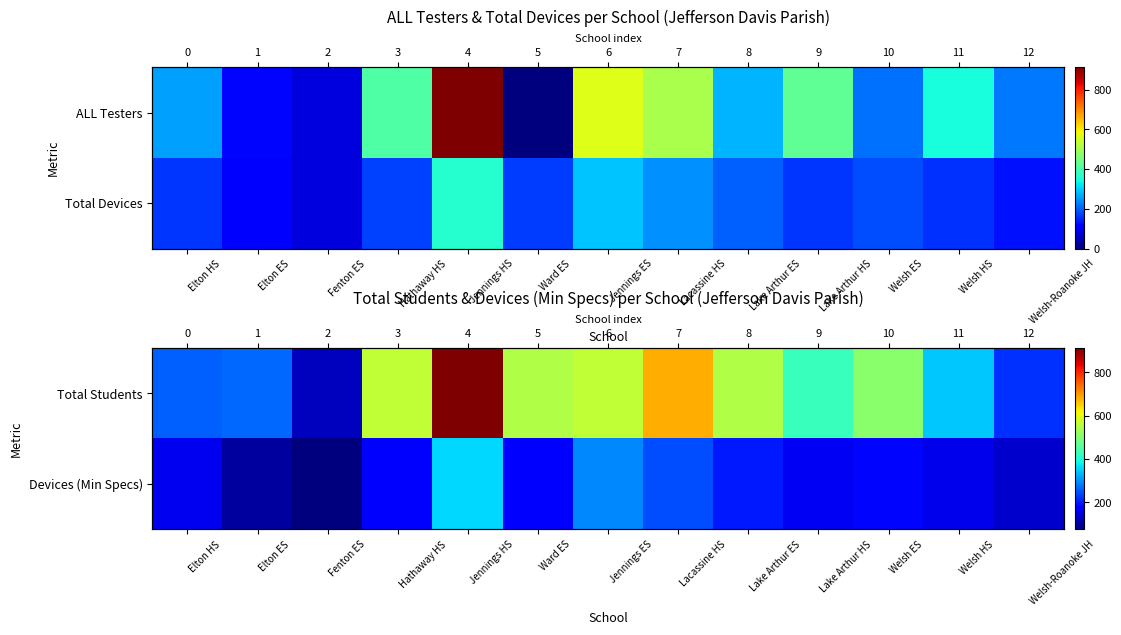

Which series changed the most between Jennings HS and Welsh HS?

Total Students